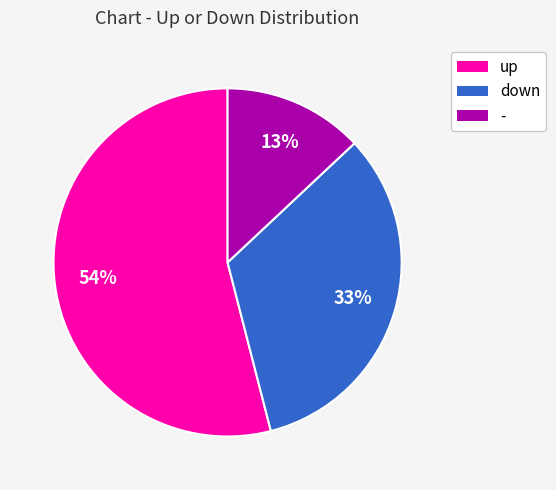

To the nearest percent, what is the average slice percentage?

33%